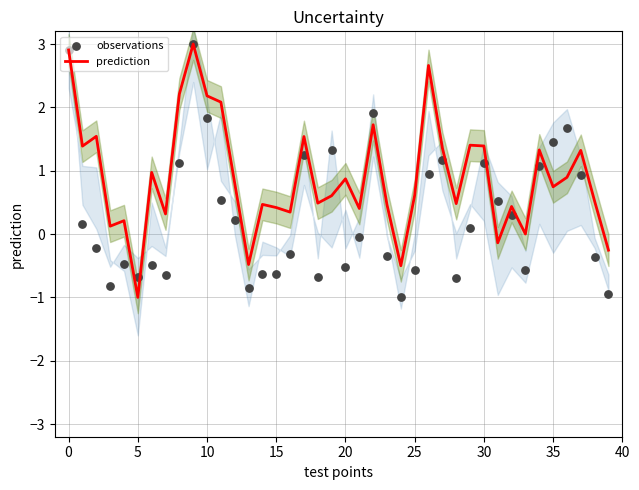

What is the minimum value for prediction?

-1.0